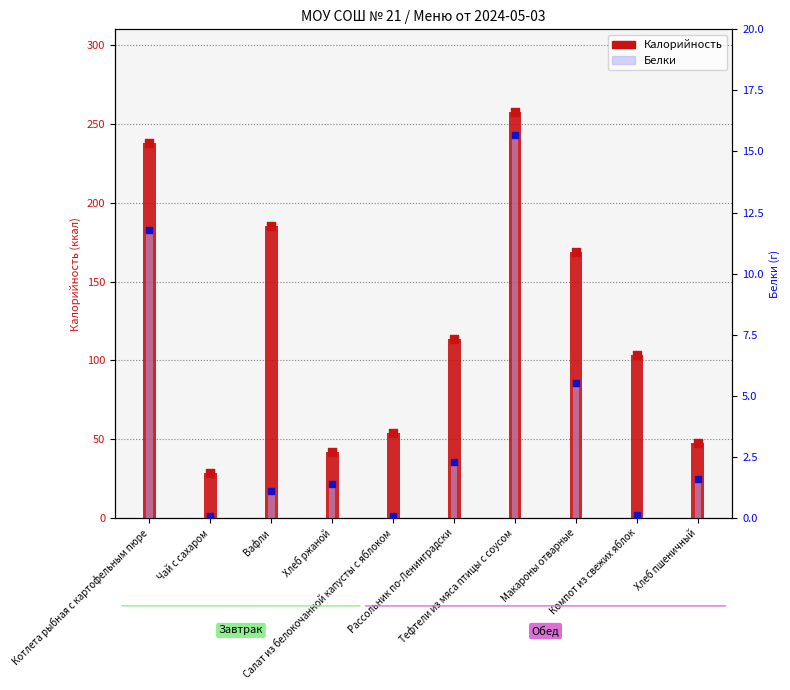

What are all the series names shown in the legend?

Калорийность, Белки